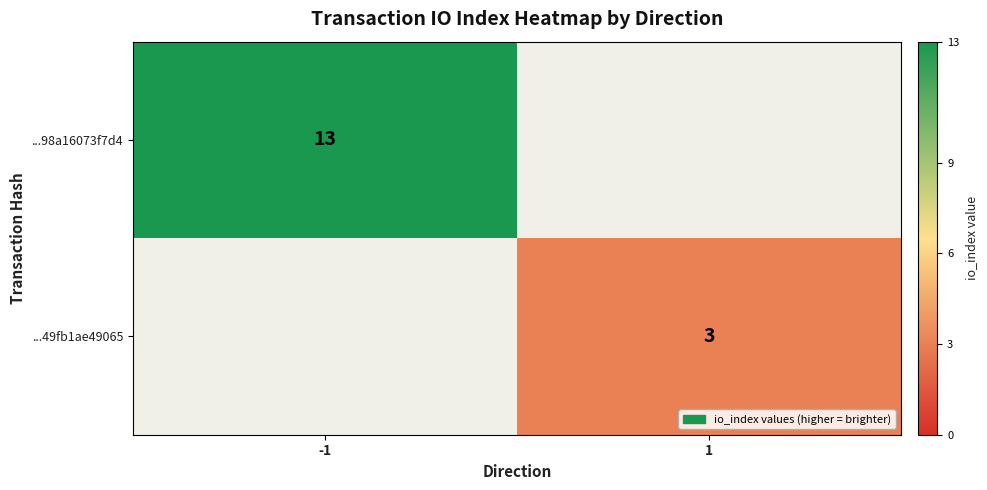

True or false: ...49fb1ae49065 has a value of 3 at 1.

True